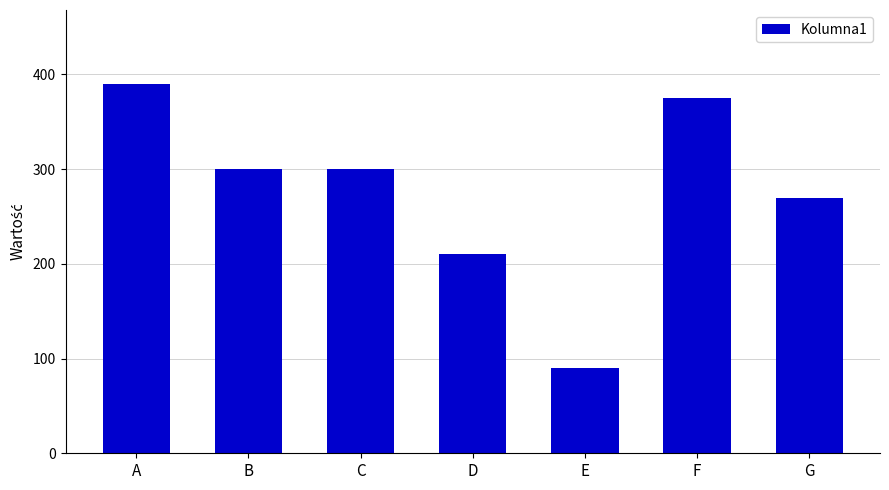

At which category does the chart reach its peak across all series?

A